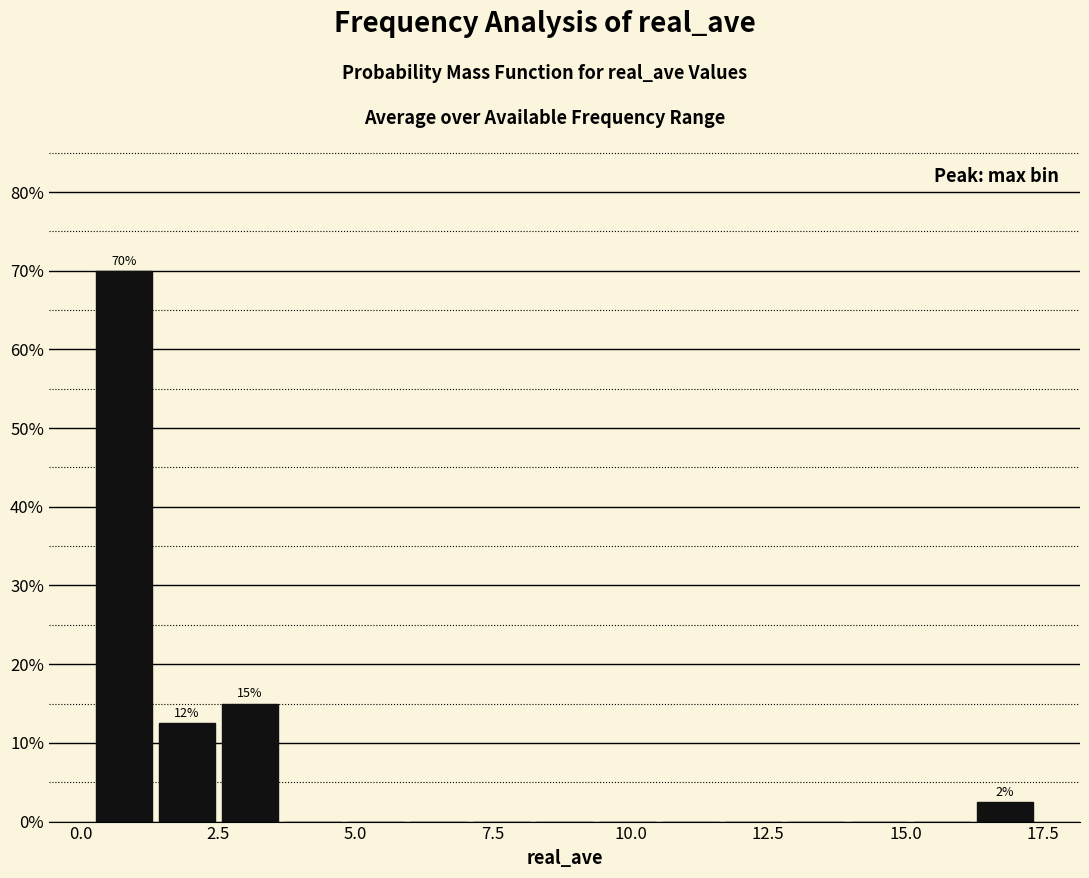

Read against the x-axis, roughly where is the centre of the tallest bar?

1.0